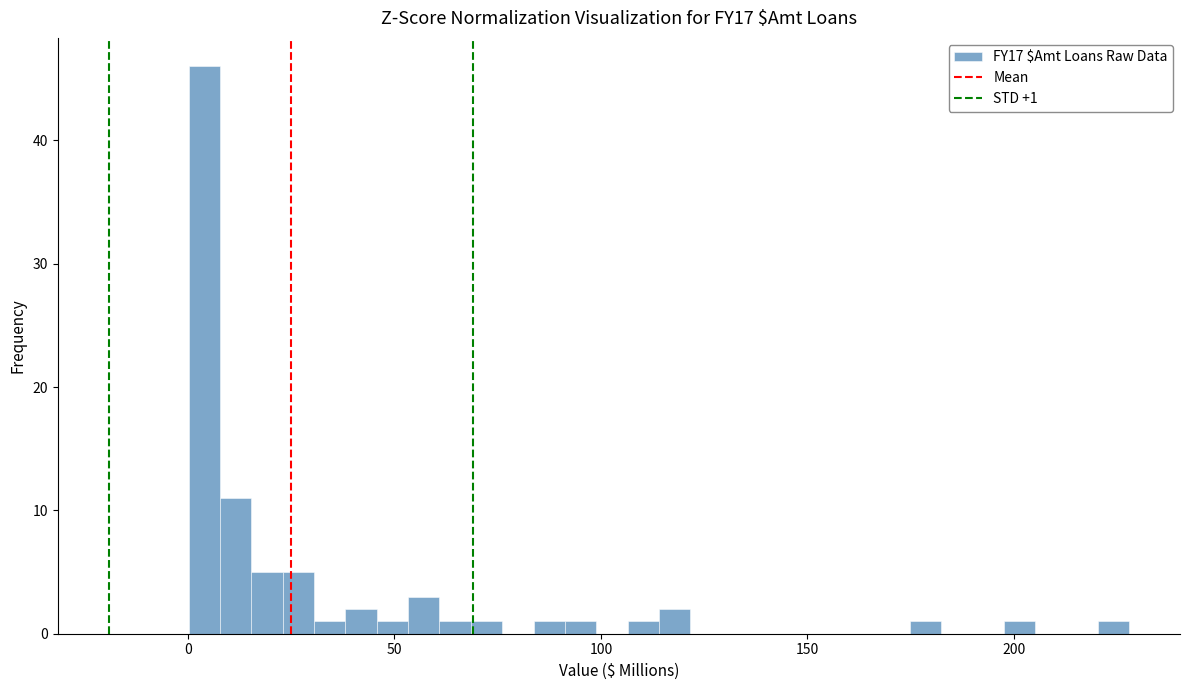

Around what value on the x-axis is the tallest bar? Give the approximate position of its centre, as read against the axis.

5